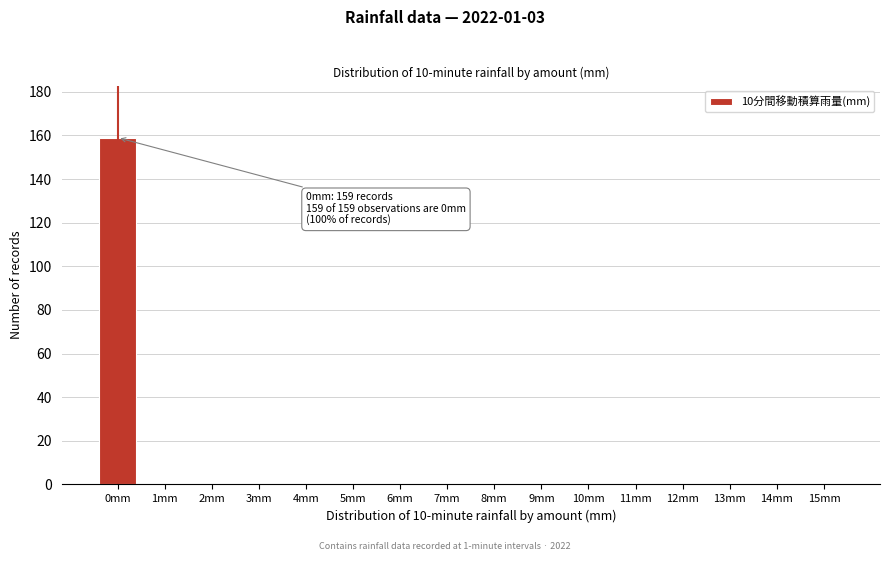

Reading right to left, extract all data points from this chart.

15mm=0	14mm=0	13mm=0	12mm=0	11mm=0	10mm=0	9mm=0	8mm=0	7mm=0	6mm=0	5mm=0	4mm=0	3mm=0	2mm=0	1mm=0	0mm=159